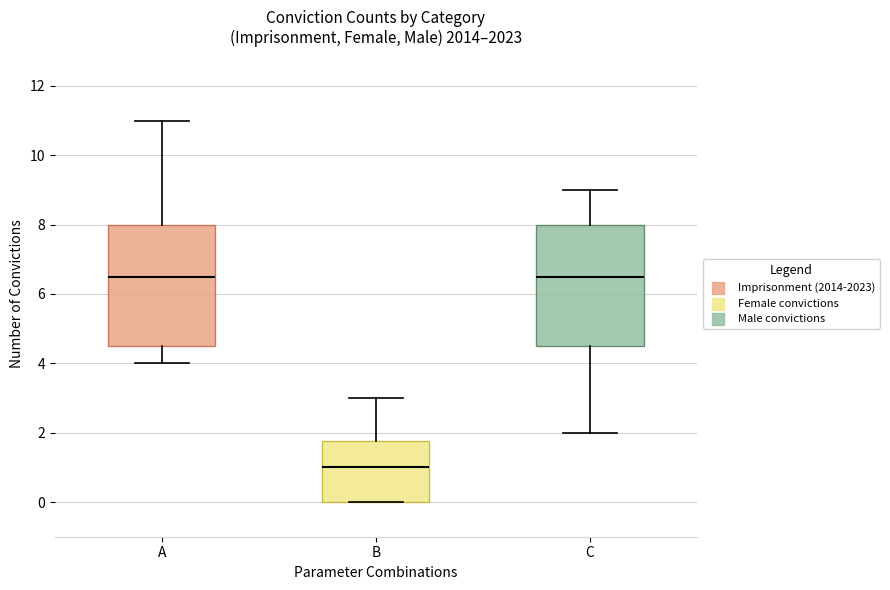

Reading left to right, read every box against the y-axis: the position of its median line, the range the box covers, and the ends of its whiskers. The values are not printed on the chart, so give them approximately, as read against the axis.

A: median 6.6, box 4.6 to 8.0, whiskers 4.0 to 11.0
B: median 1.0, box 0.0 to 1.8, whiskers 0.0 to 3.0
C: median 6.6, box 4.6 to 8.0, whiskers 2.0 to 9.0